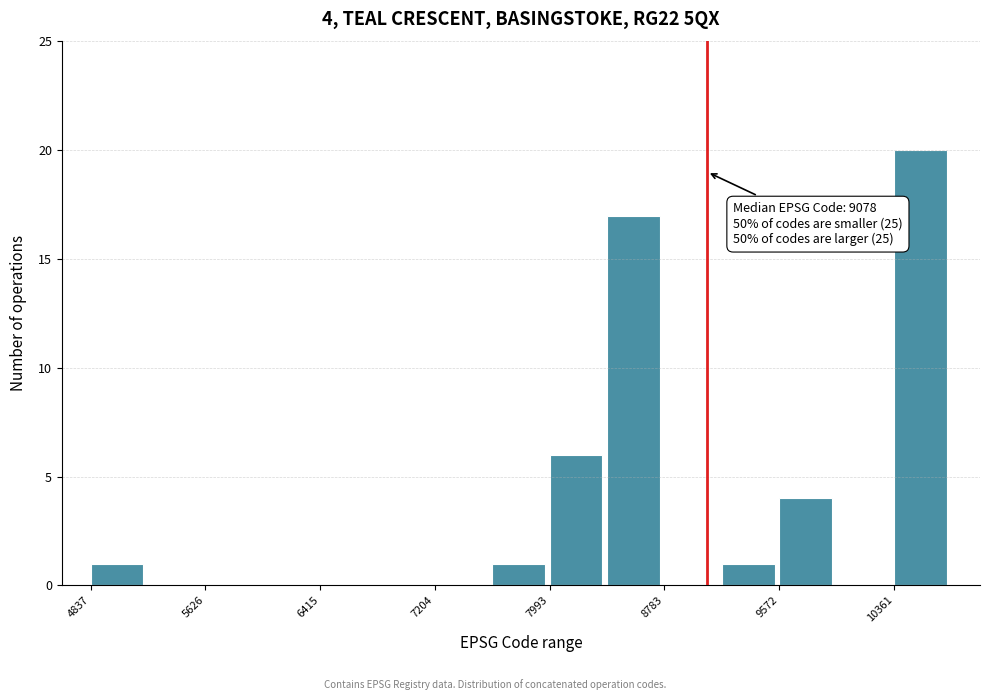

Around what value on the x-axis is the tallest bar? Give the approximate position of its centre, as read against the axis.

10500